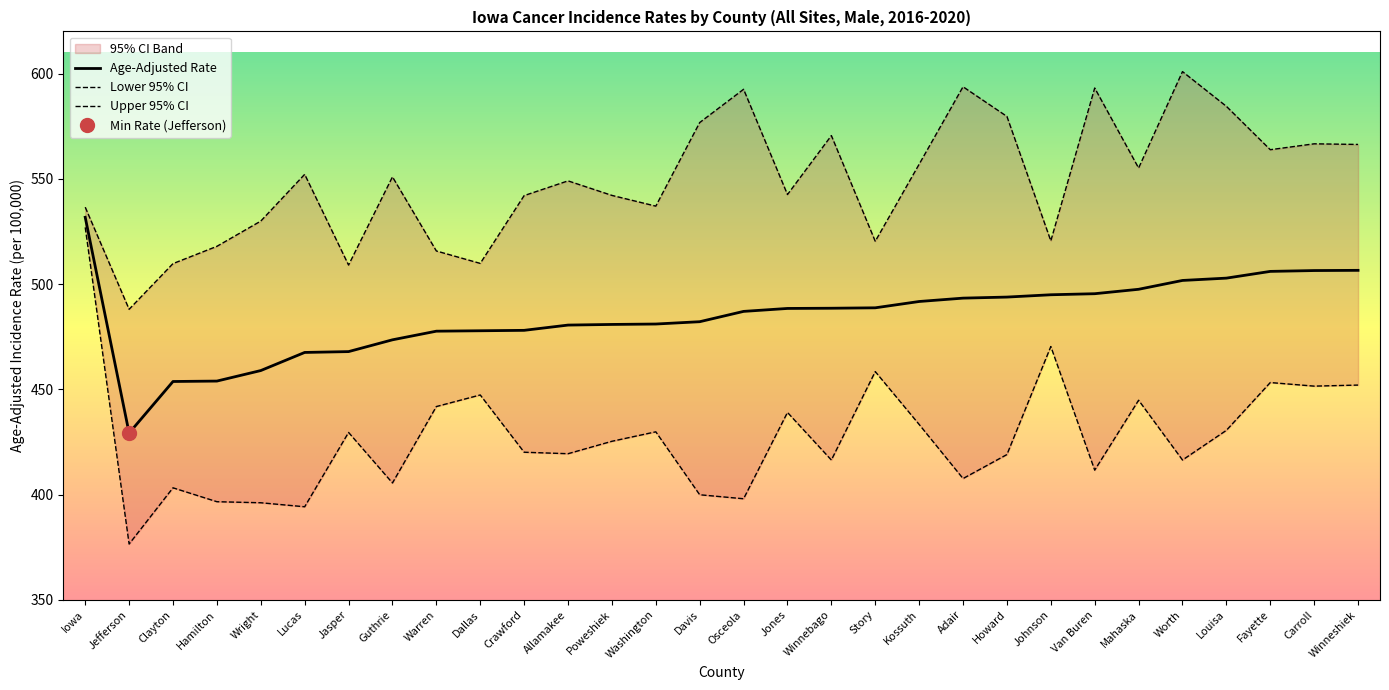

At which label is Upper 95% CI closest to 544?

Jones